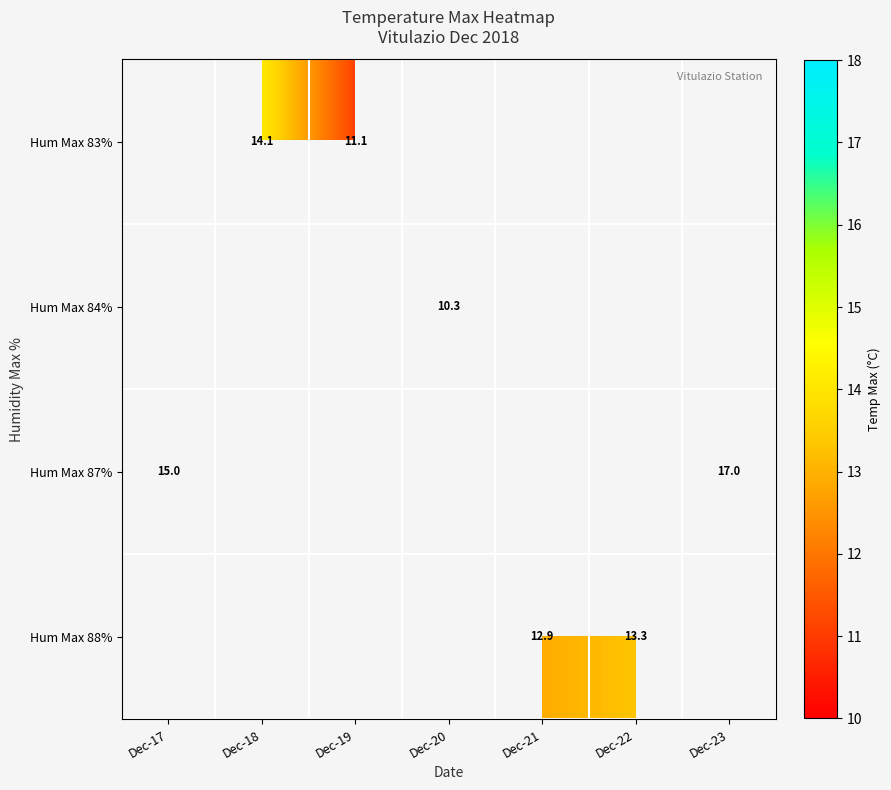

What is the greatest value displayed?

17.0